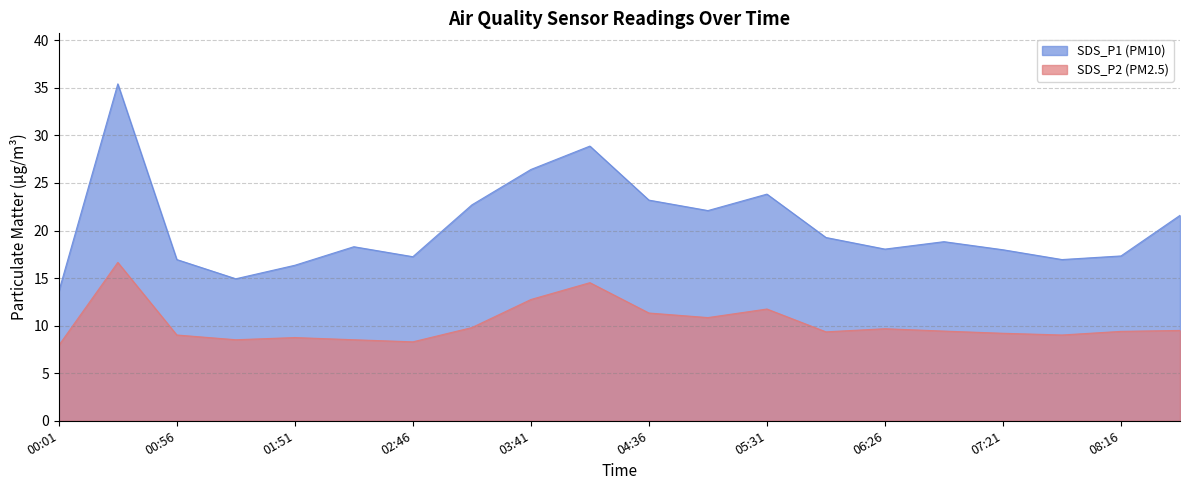

What is the highest value of the SDS_P2 series?

16.6